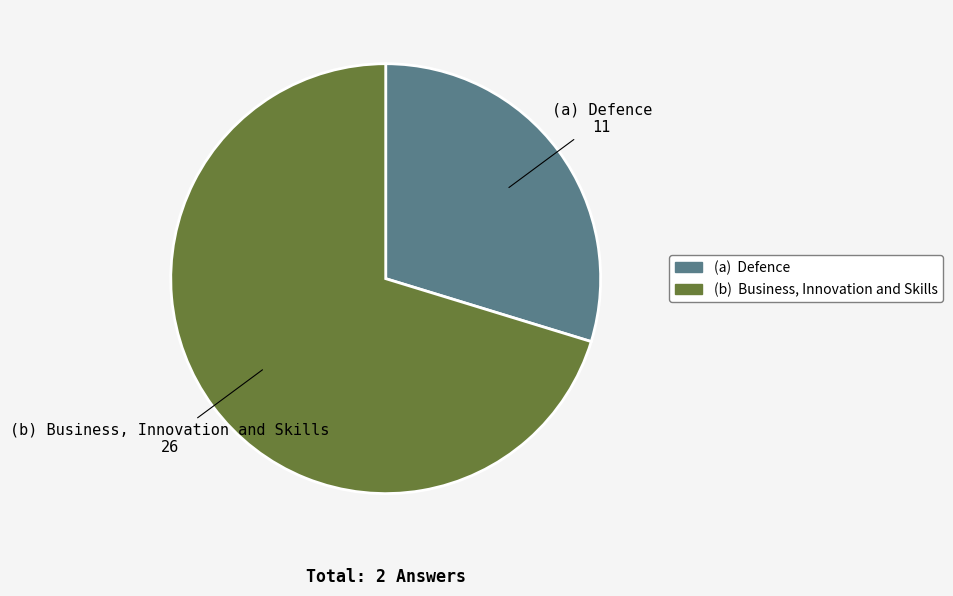

Does any single category account for the majority?

Yes